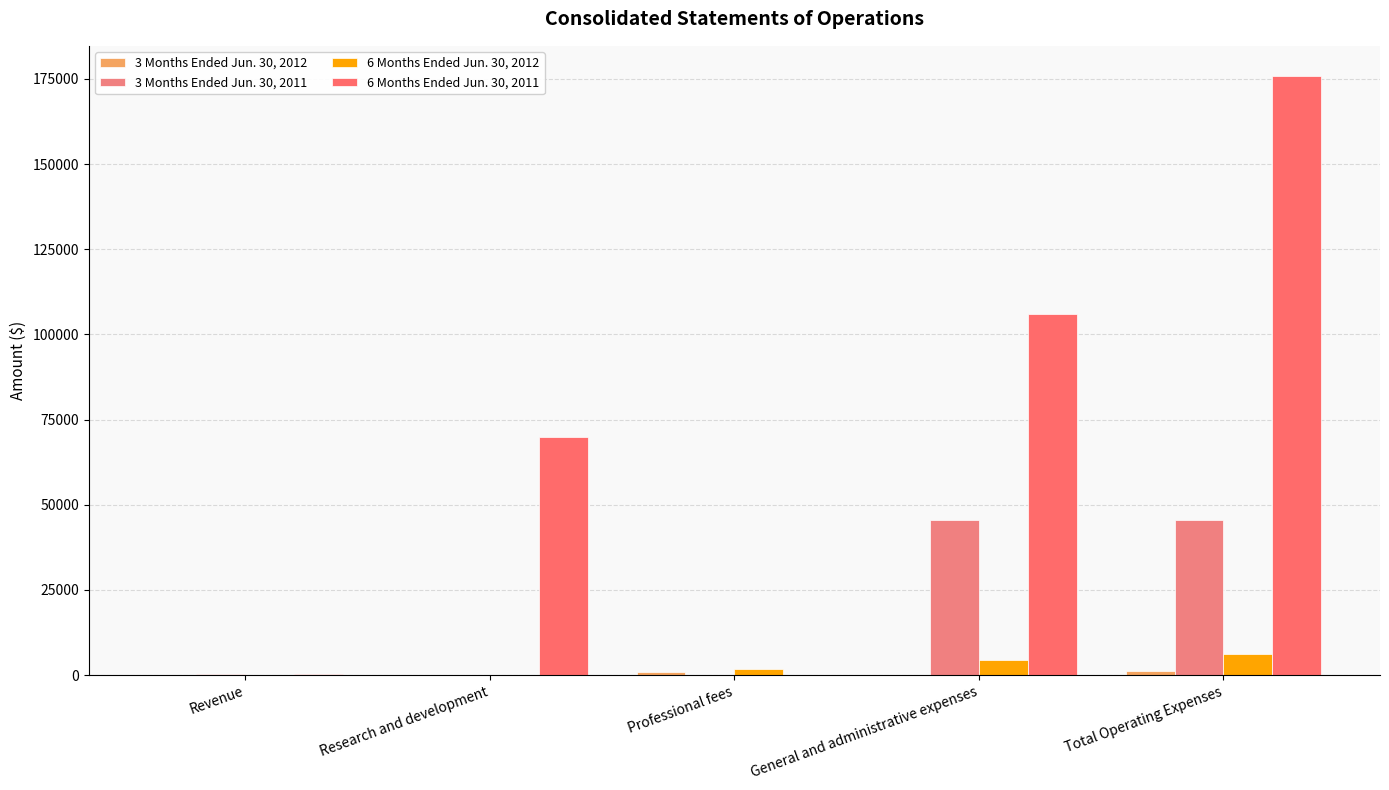

How many groups of bars are there?

5